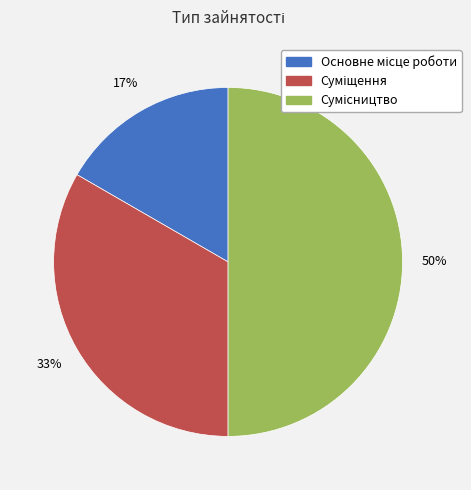

To the nearest percent, what is the difference between the largest and smallest slice percentages?

33%